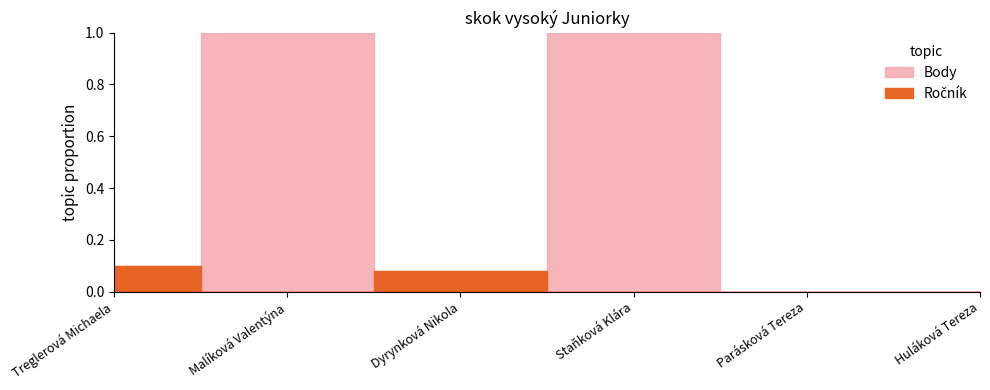

Rank the categories by Ročník value from highest to lowest.

Treglerová Michaela, Dyrynková Nikola, Malíková Valentýna, Staňková Klára, Parásková Tereza, Huláková Tereza